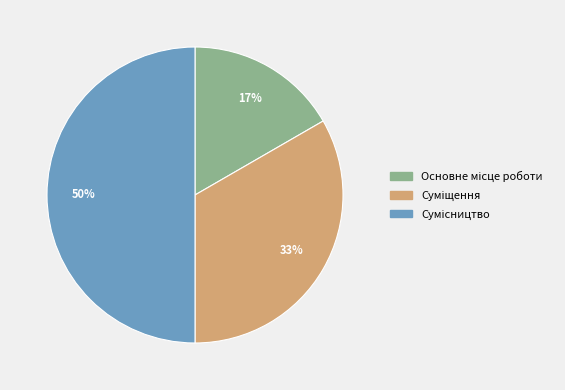

To the nearest percent, what is the difference between the largest and smallest slice percentages?

33%